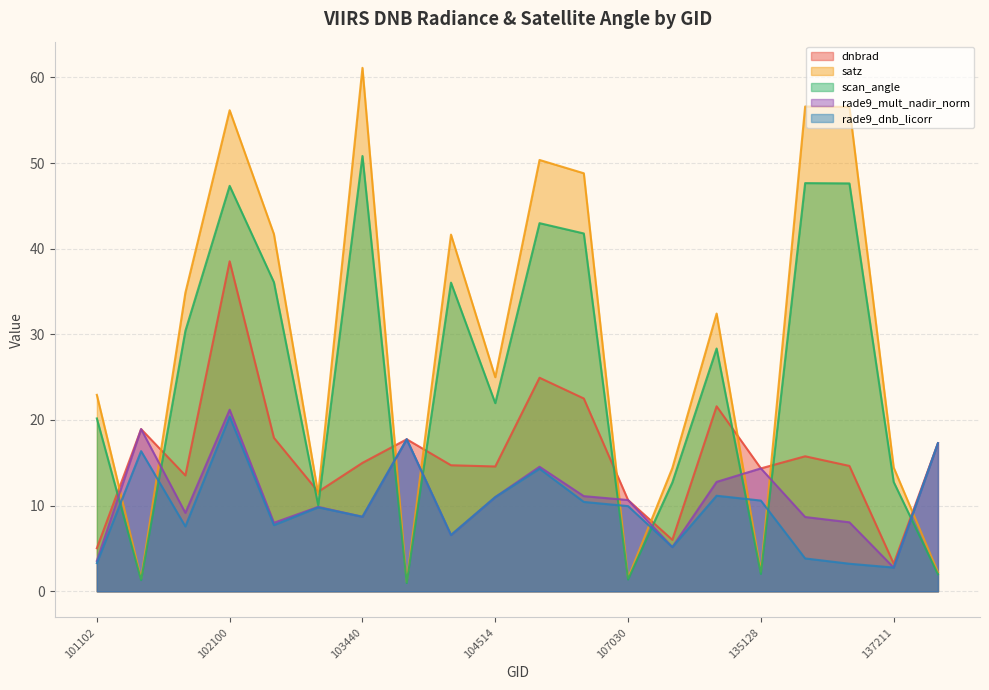

In scan_angle, how many points are higher than both neighbors (excluding endpoints)?

6